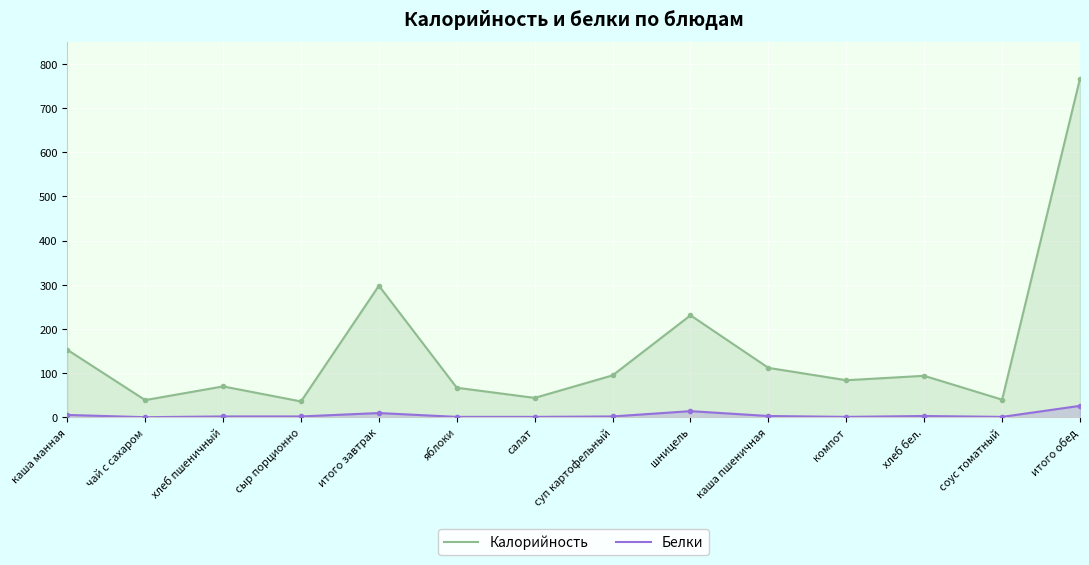

Which series has the largest total across all categories?

Калорийность